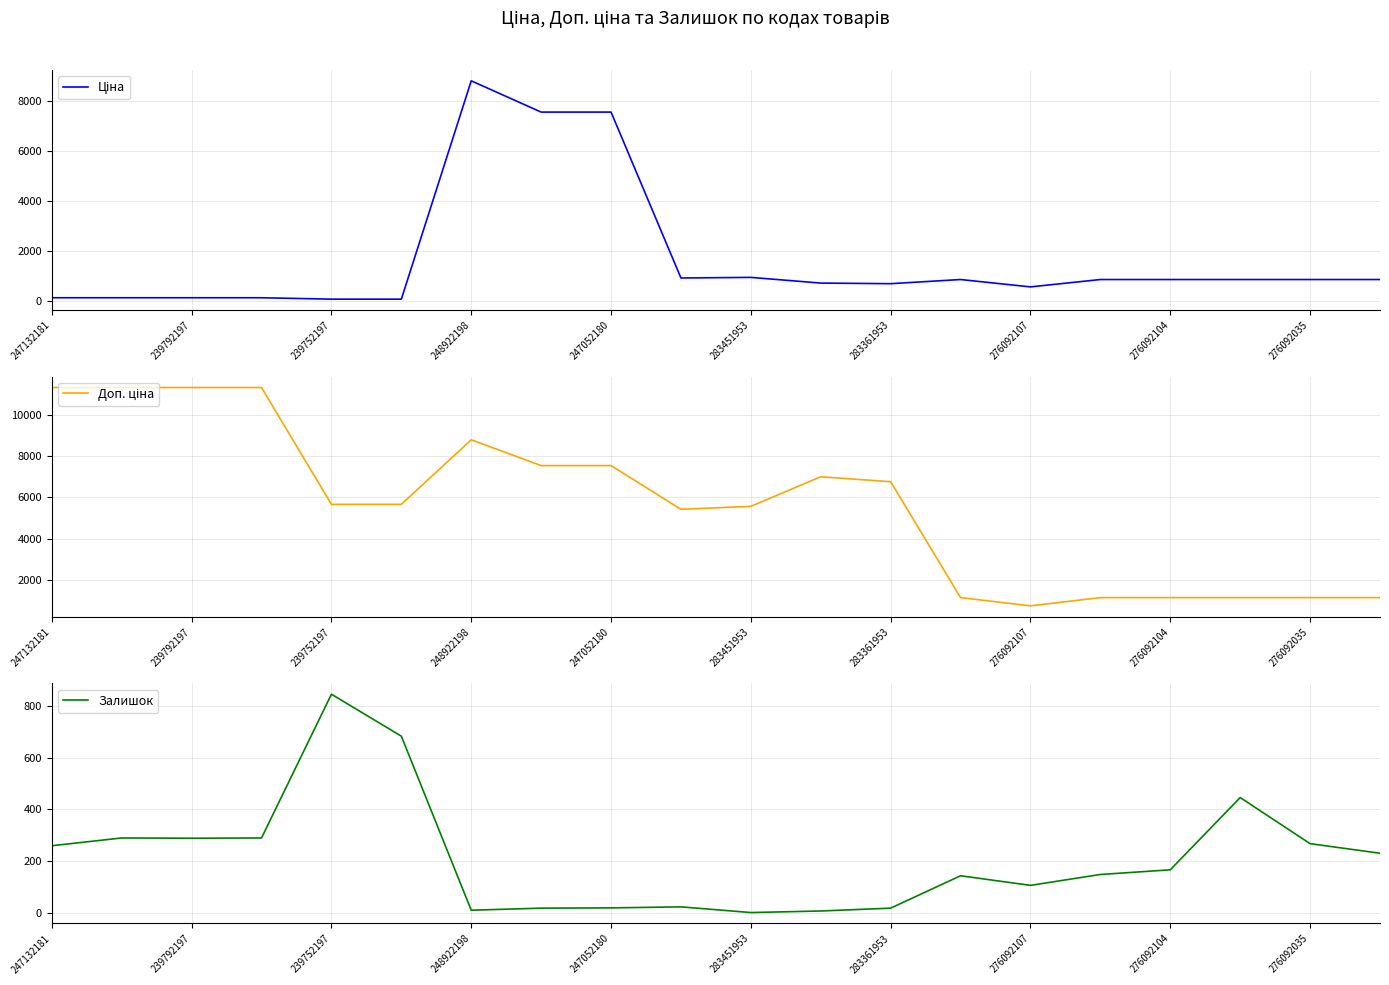

The value of Доп. ціна at 11 is 11940.2. True or false?

False